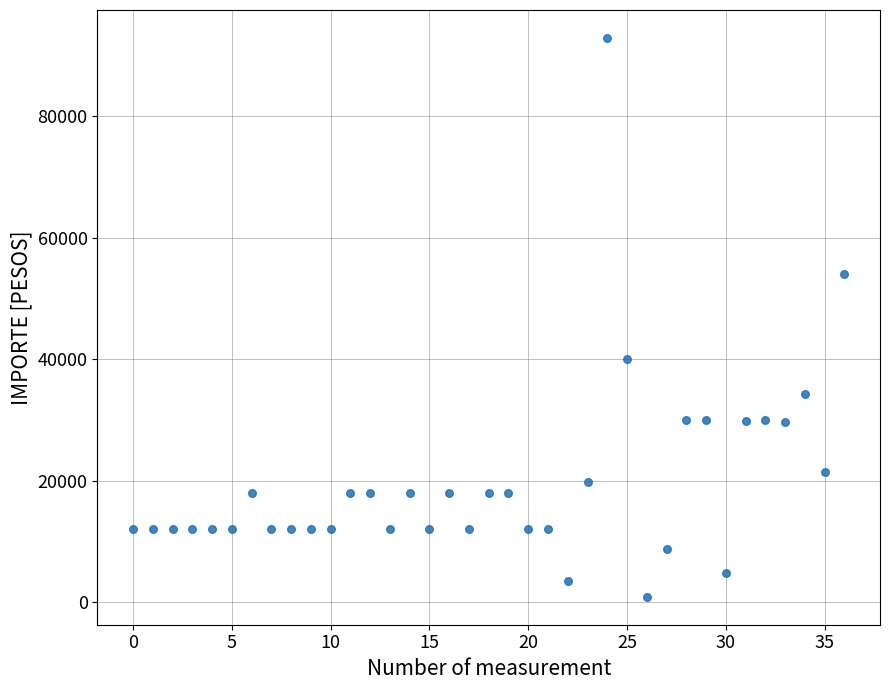

What is the range of Y values (max minus min)?

92003.1